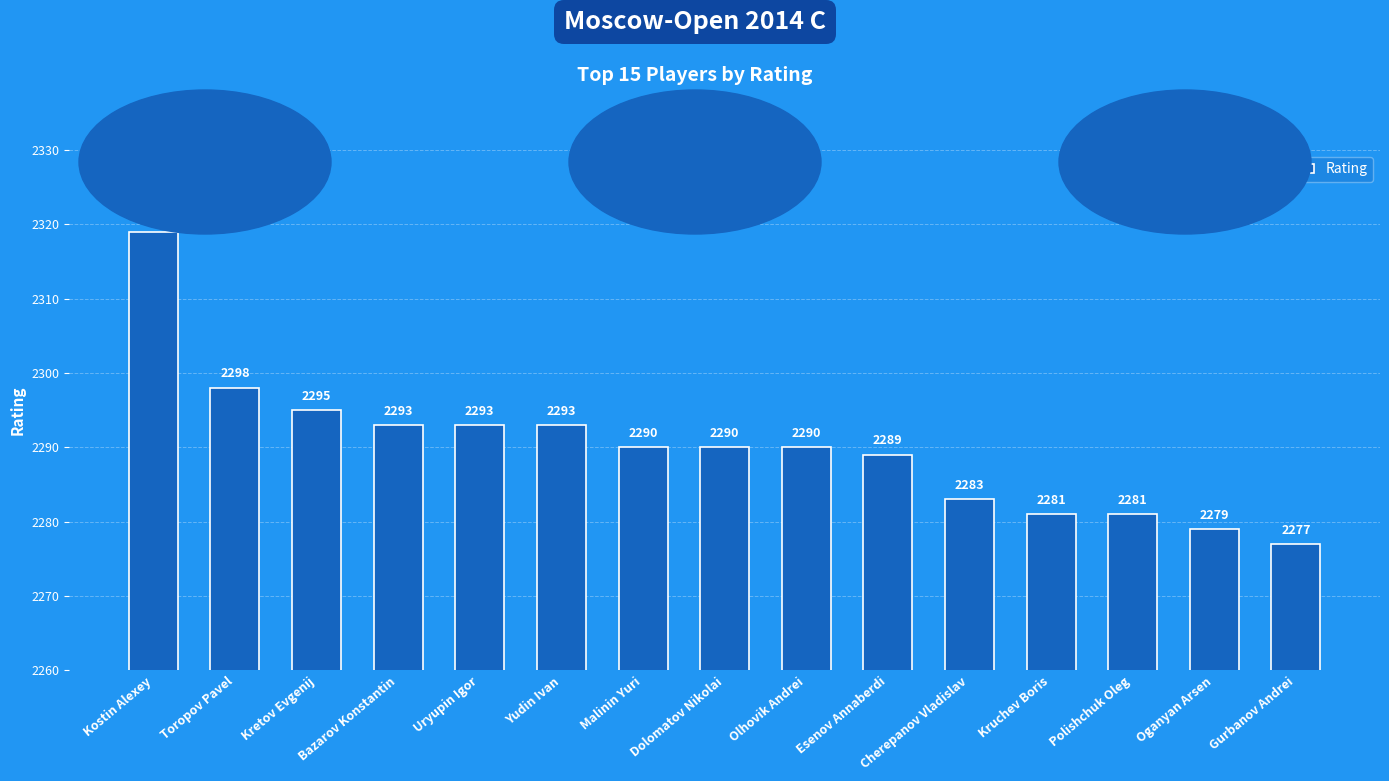

Approximately how many times larger is the value at Olhovik Andrei compared to Toropov Pavel?

1.0